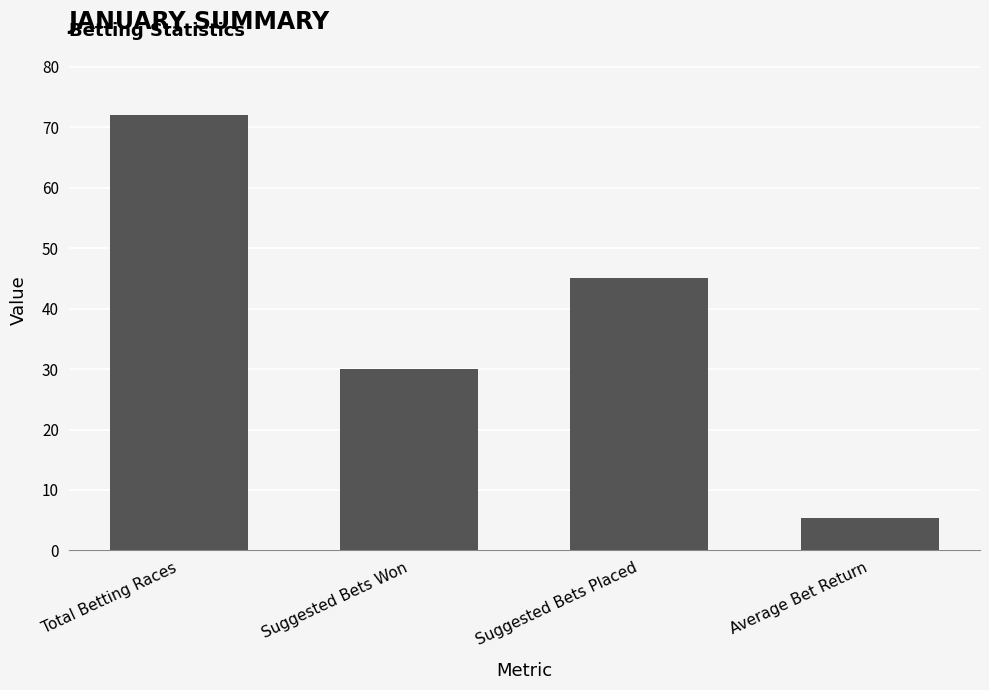

The value at Suggested Bets Won is 30.0. True or false?

True